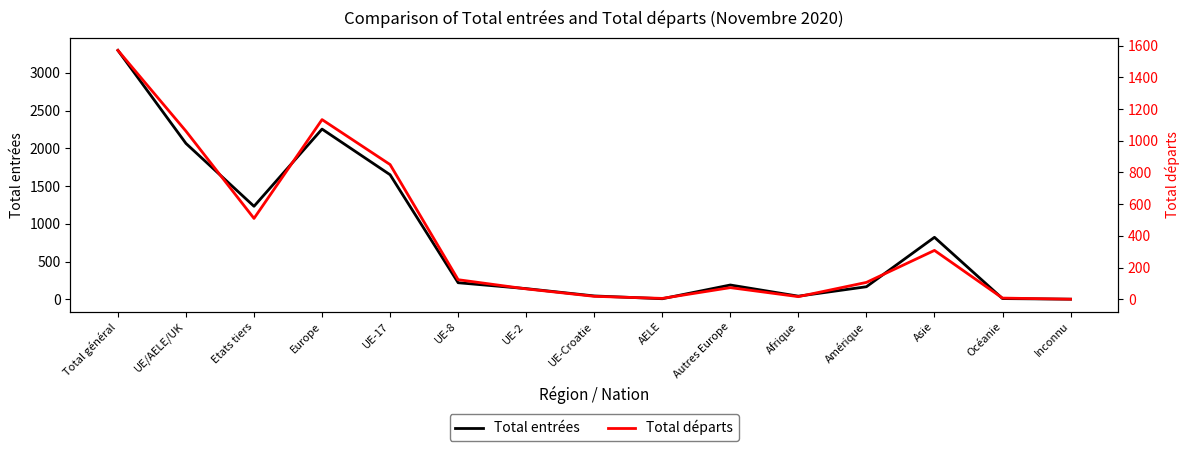

True or false: Total entrées has a value of 3238 at Europe.

False